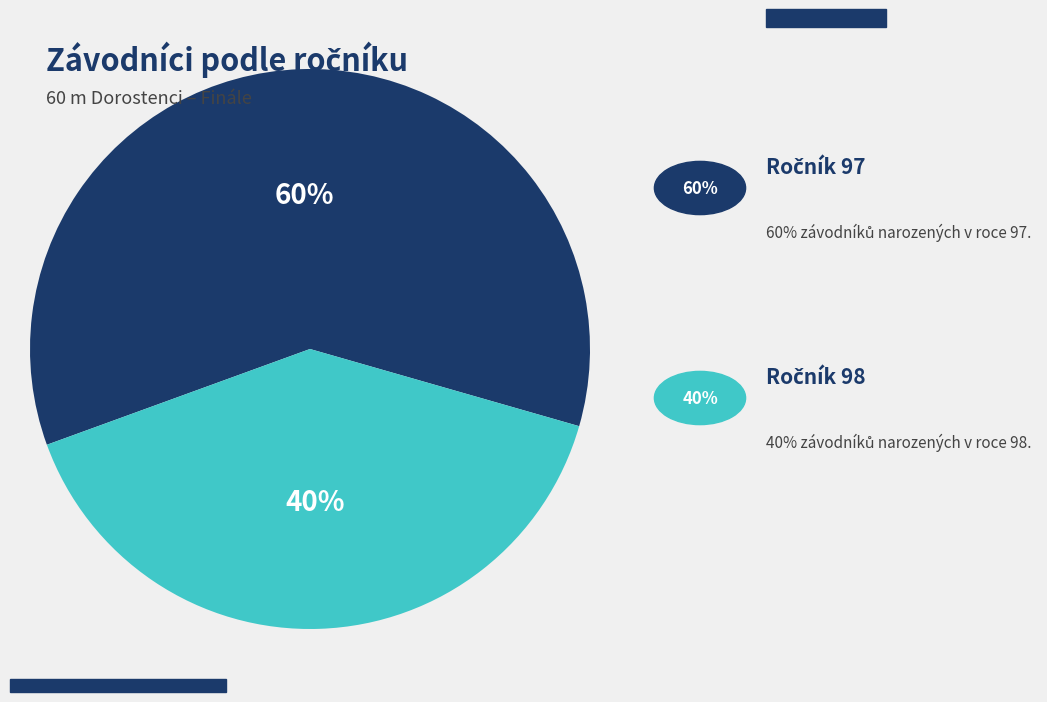

To the nearest percent, what is the difference between the largest and smallest slice percentages?

20%